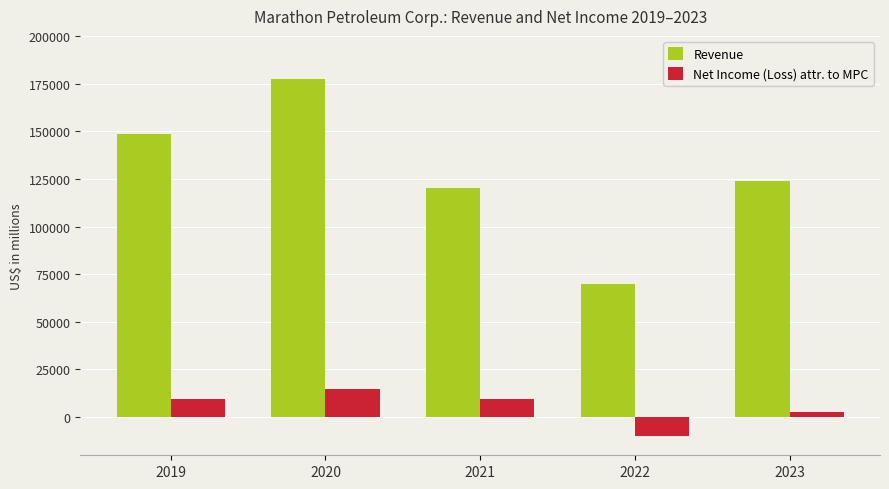

What is the maximum value shown in the chart?

177453